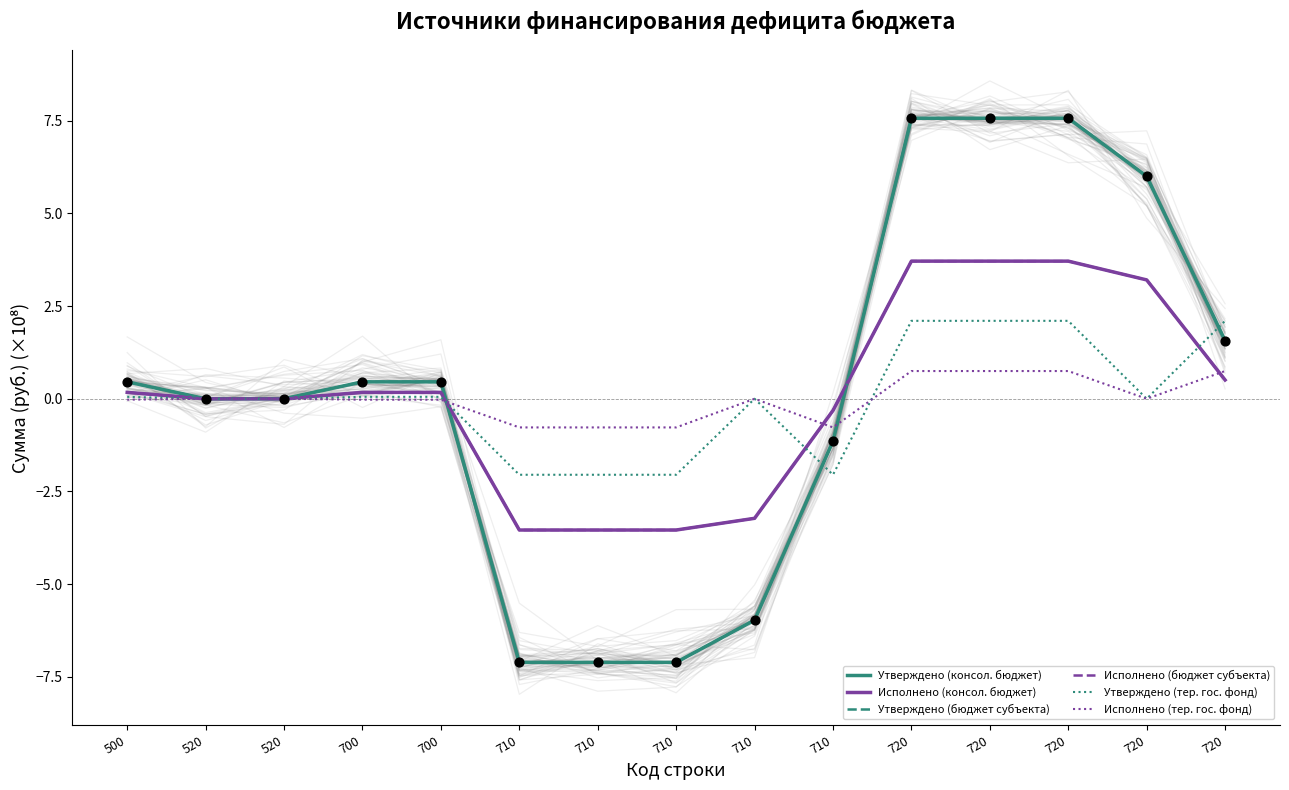

At which category is the sum across all series the highest?

720